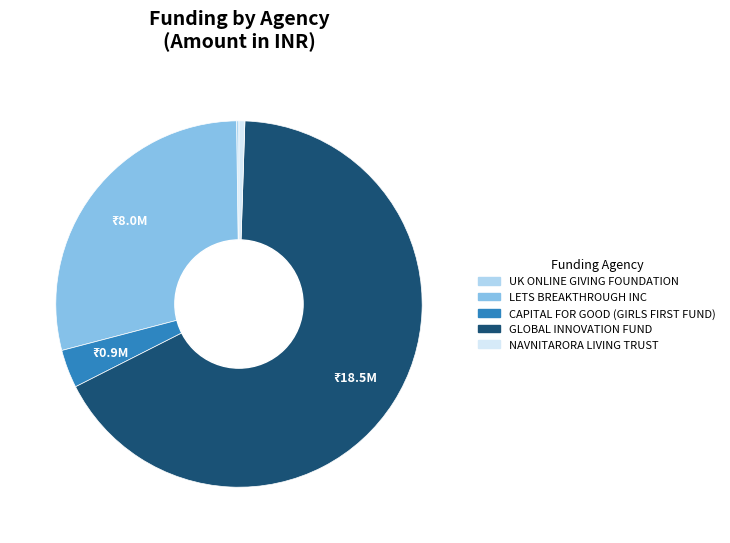

Between GLOBAL INNOVATION FUND and NAVNITARORA LIVING TRUST, which is larger?

GLOBAL INNOVATION FUND